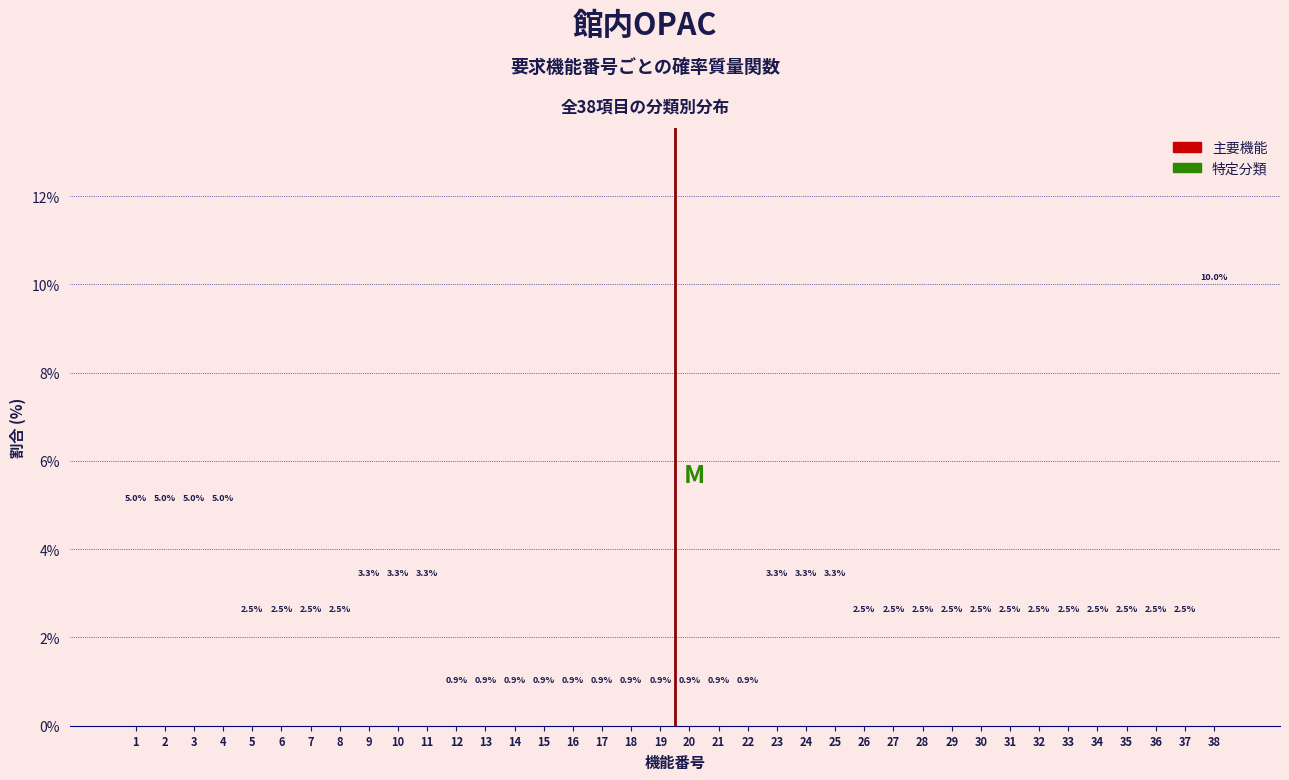

Reading right to left, what are all the values shown in this chart?

10.0	2.5	2.5	2.5	2.5	2.5	2.5	2.5	2.5	2.5	2.5	2.5	2.5	3.3	3.3	3.3	0.9	0.9	0.9	0.9	0.9	0.9	0.9	0.9	0.9	0.9	0.9	3.3	3.3	3.3	2.5	2.5	2.5	2.5	5.0	5.0	5.0	5.0